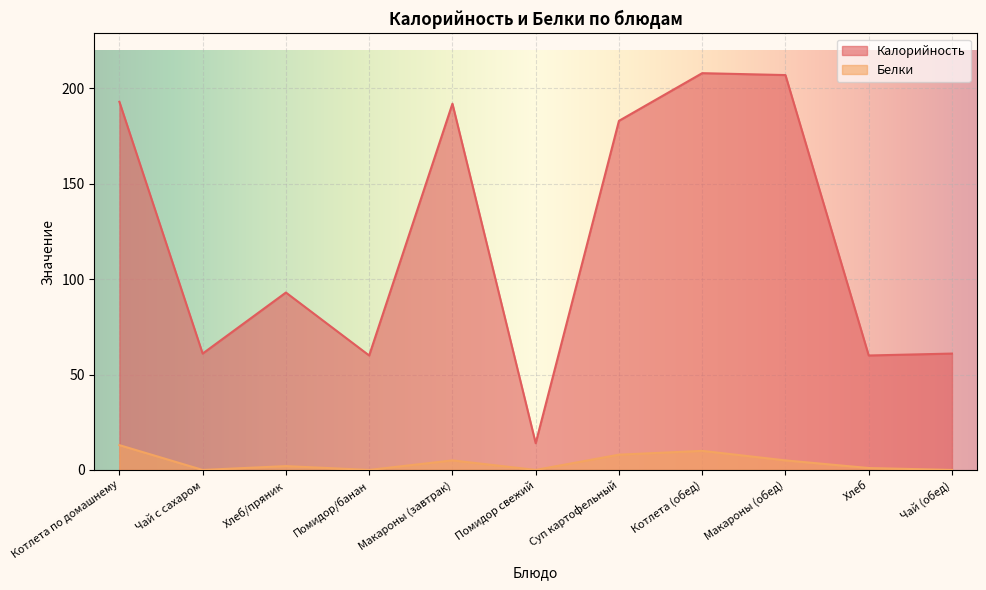

Reading right to left, list all the values displayed in this chart.

Калорийность: 61	60	207	208	183	14	192	60	93	61	193
Белки: 0	1	5	10	8	0	5	0	2	0	13